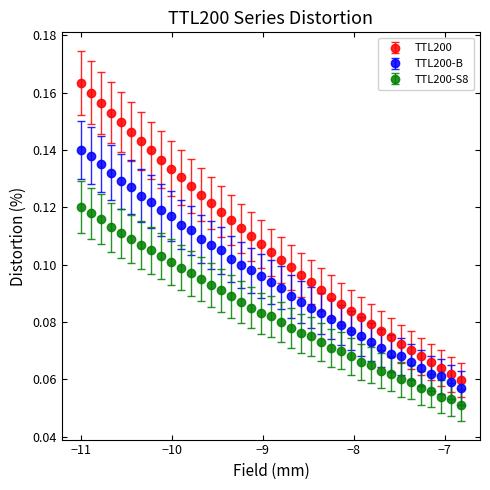

What are all the series names shown in the legend?

TTL200, TTL200-B, TTL200-S8